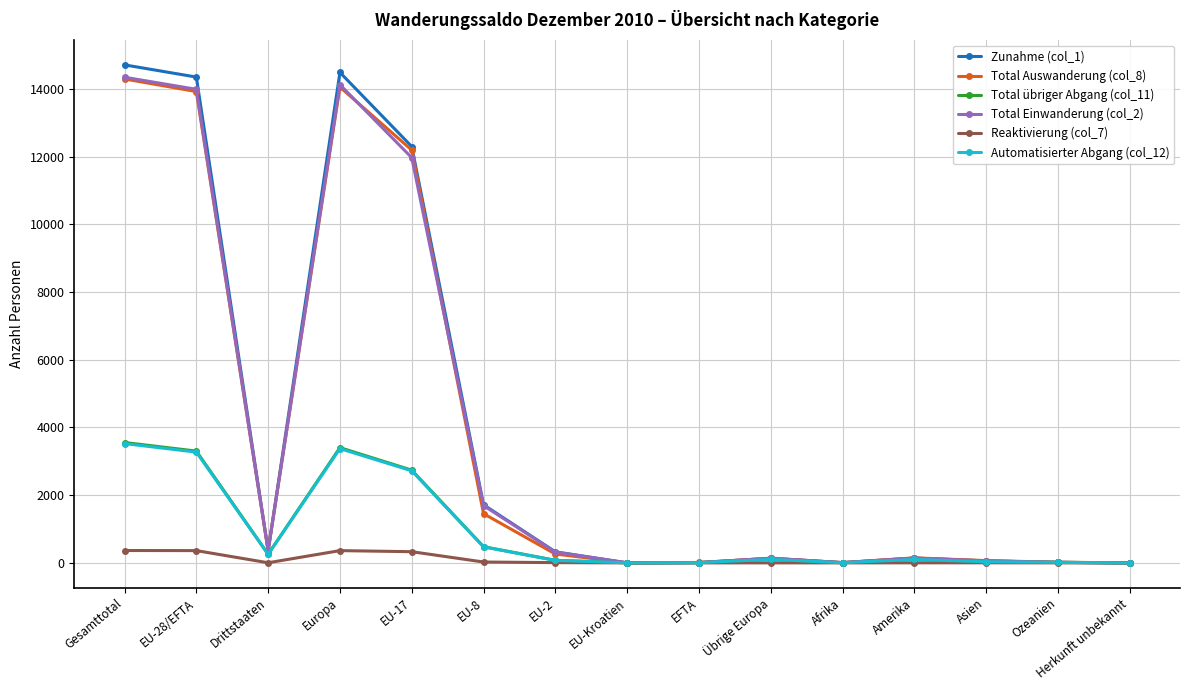

How many distinct data groups are displayed?

6